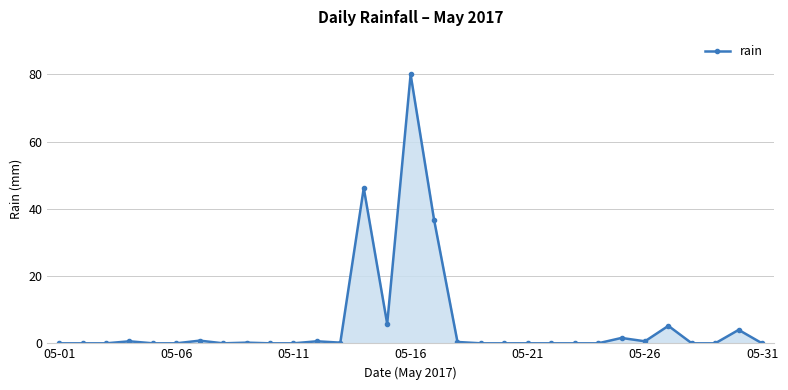

What is the sum of all values?

183.0